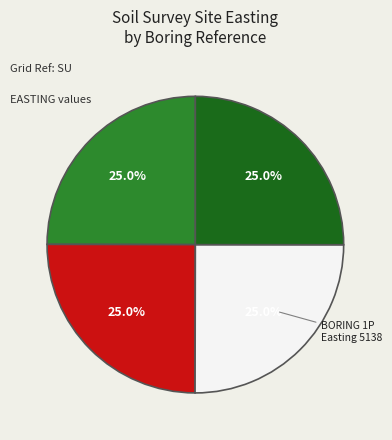

Is there a majority slice in this chart?

No